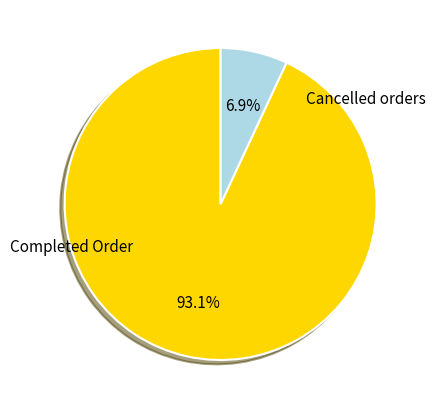

Is there a majority slice in this chart?

Yes